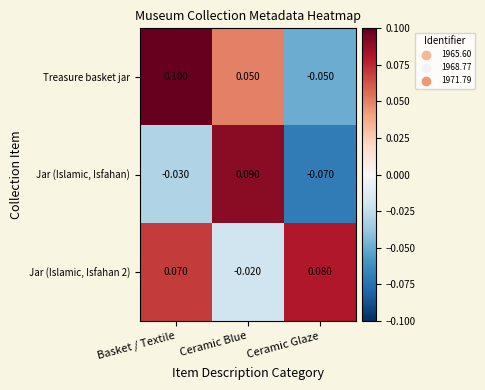

At which label does Jar (Islamic, Isfahan) first exceed 0?

Ceramic Blue